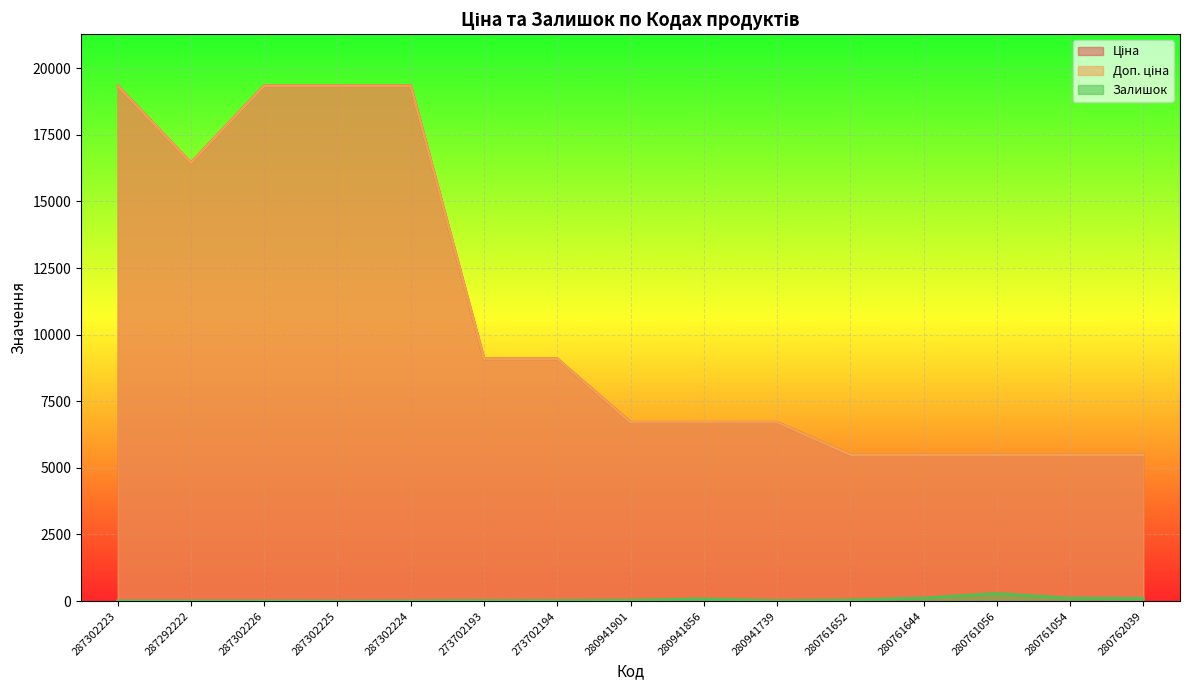

Does the chart display data point markers on the line(s)?

No